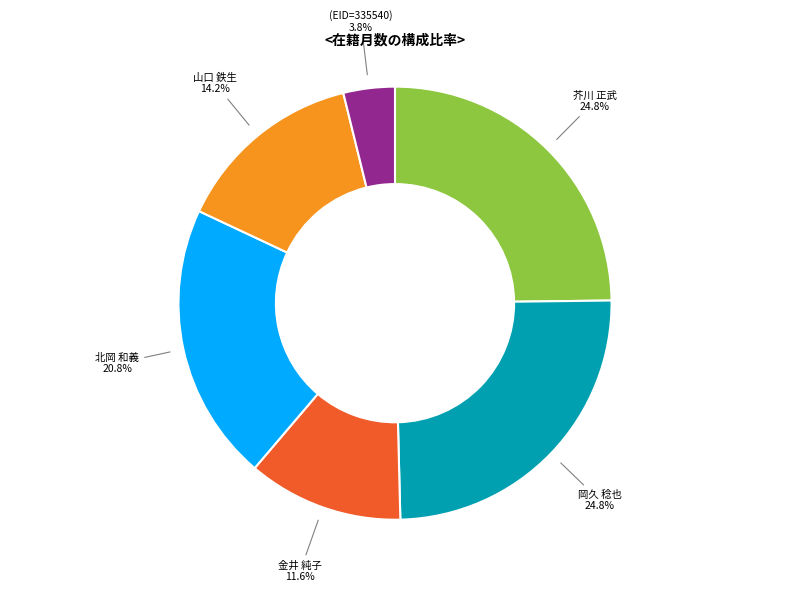

Which has a higher value, 金井 純子 11.6% or 山口 鉄生 14.2%?

山口 鉄生 14.2%